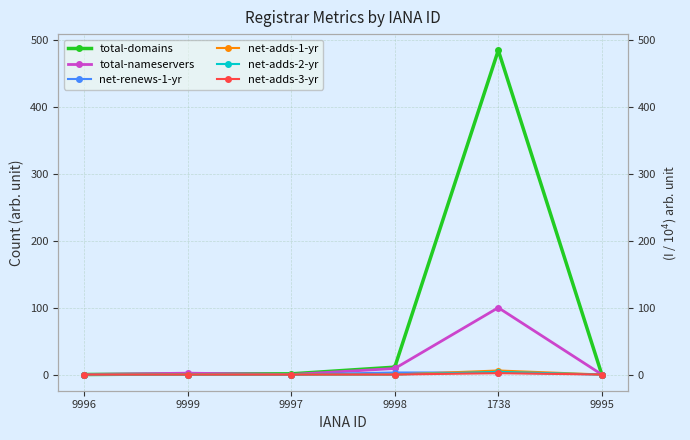

How many data points in total-domains are less than 1?

2